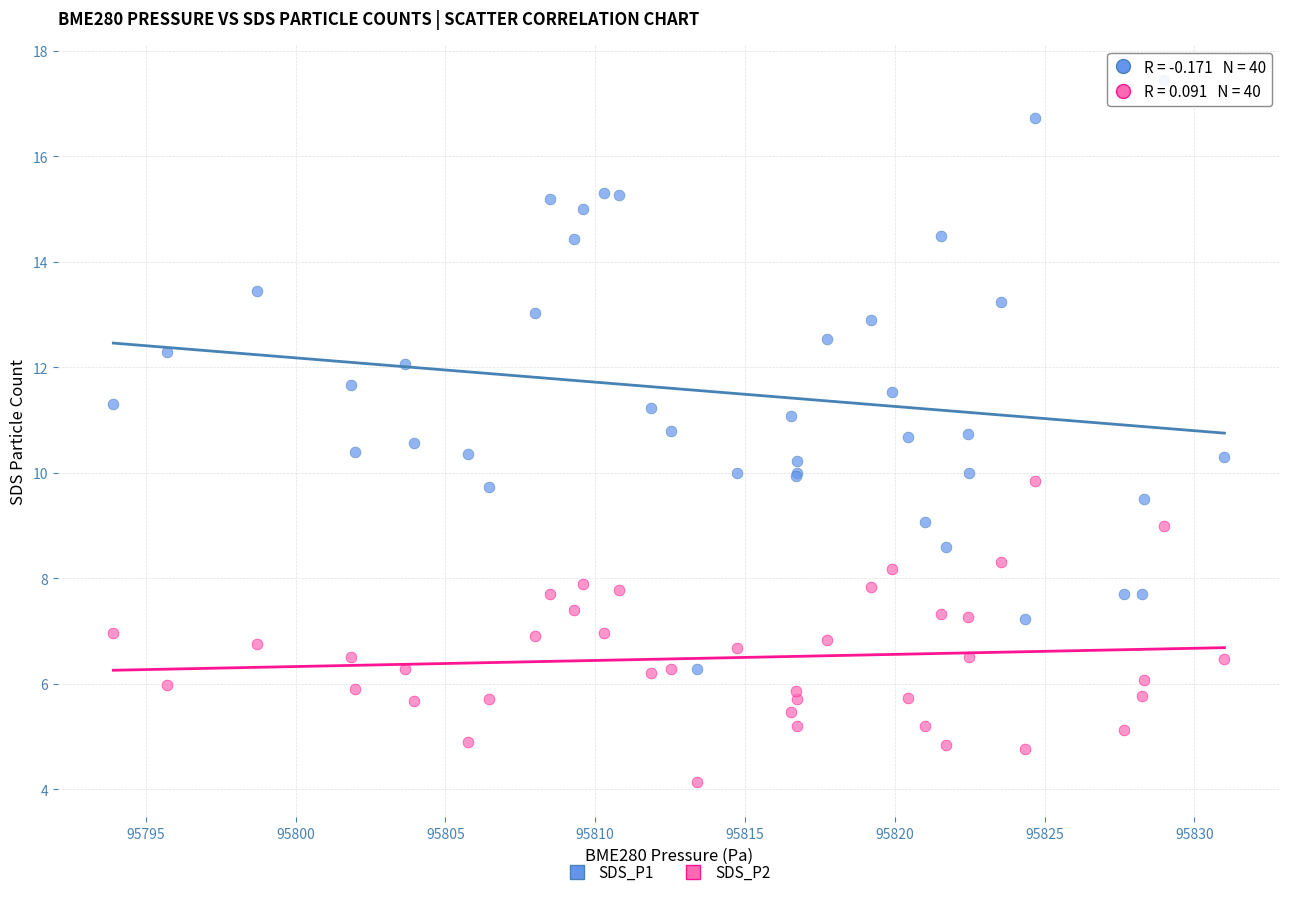

Which series has the largest Y range (max minus min)?

SDS_P1